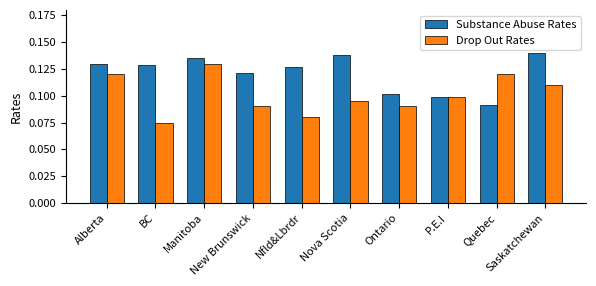

What is the sum of the Drop Out Rates values at Ontario and Manitoba?

0.2